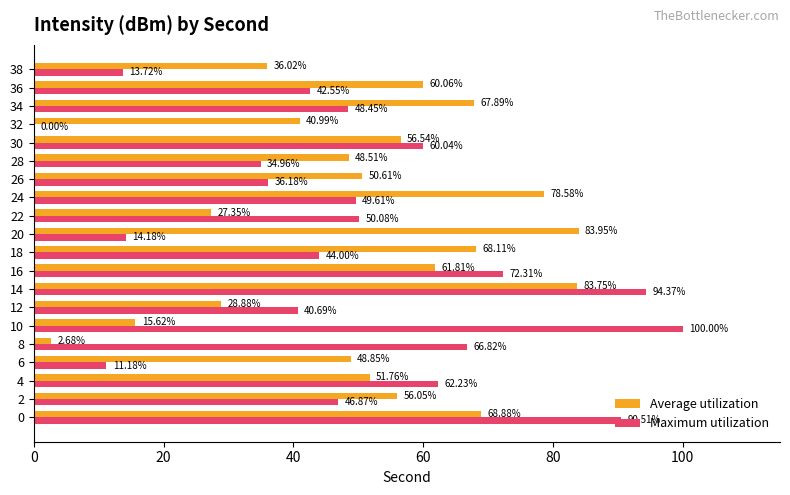

What is the sum of the Maximum utilization values at 12 and 22?

90.8